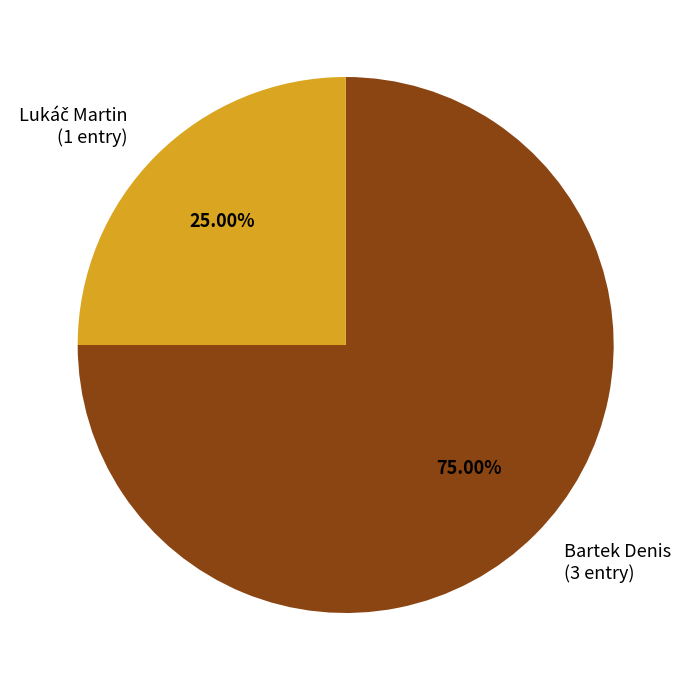

Is Bartek Denis (3 entry) the majority of the pie?

Yes